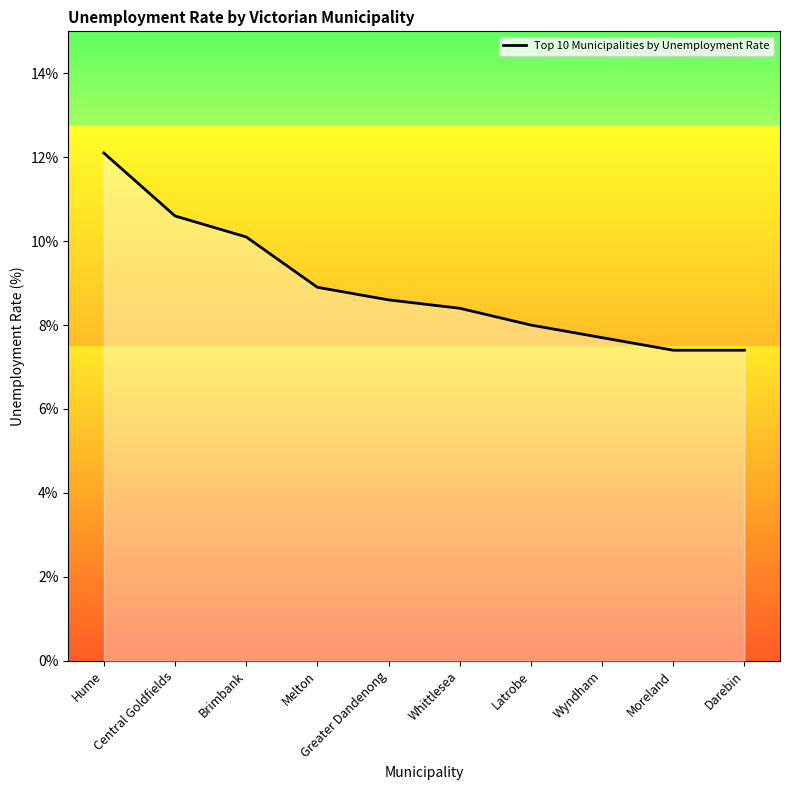

Reading left to right, transcribe all the data shown in this chart.

Hume=12.1	Central Goldfields=10.6	Brimbank=10.1	Melton=8.9	Greater Dandenong=8.6	Whittlesea=8.4	Latrobe=8.0	Wyndham=7.7	Moreland=7.4	Darebin=7.4